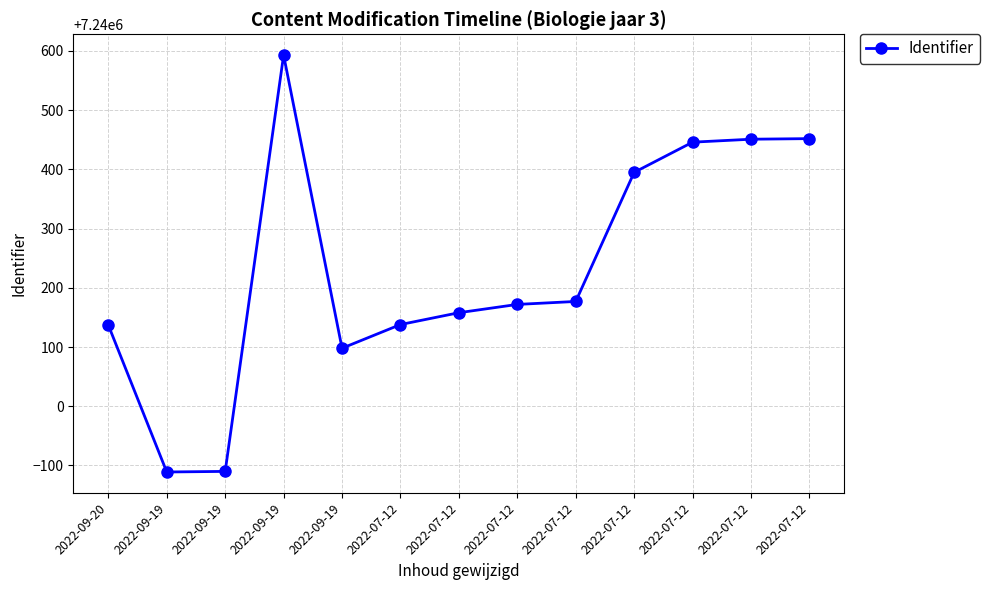

Rank the categories by value from lowest to highest.

2022-09-19, 2022-09-19, 2022-09-19, 2022-09-20, 2022-07-12, 2022-07-12, 2022-07-12, 2022-07-12, 2022-07-12, 2022-07-12, 2022-07-12, 2022-07-12, 2022-09-19